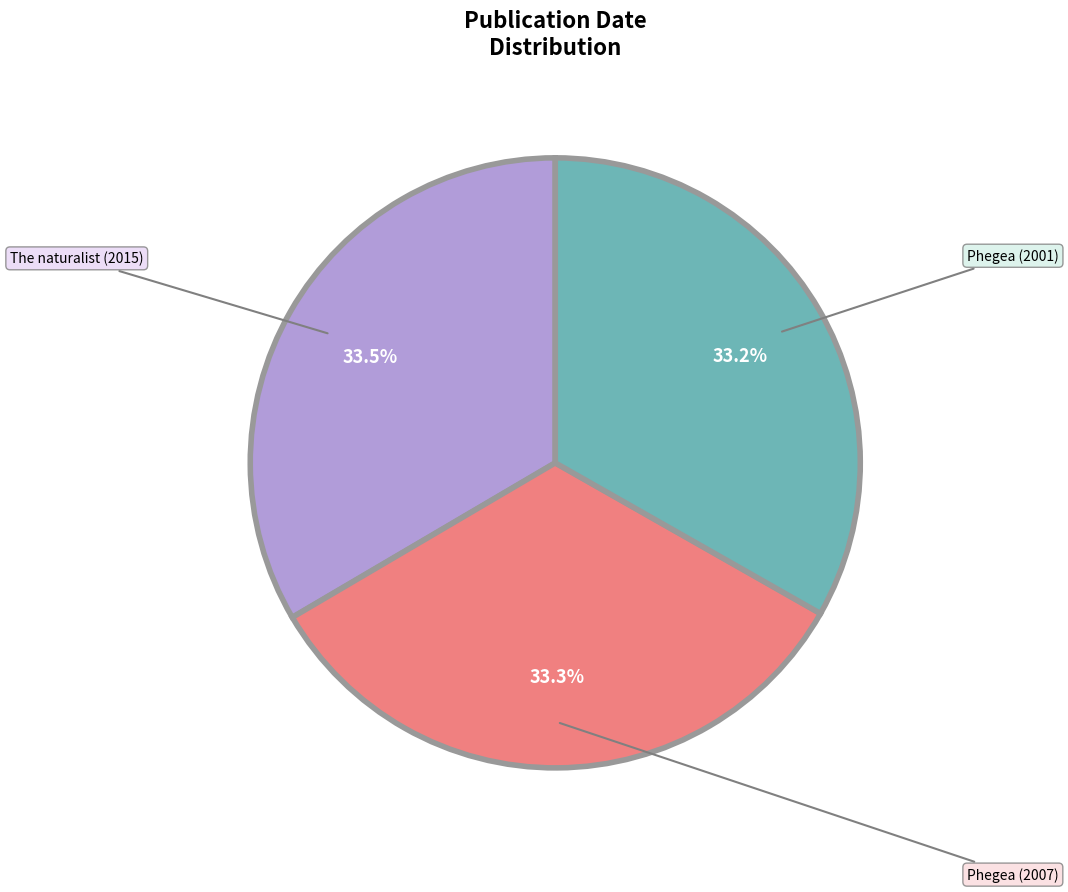

Does Phegea (2001) account for over 50% of the chart?

No